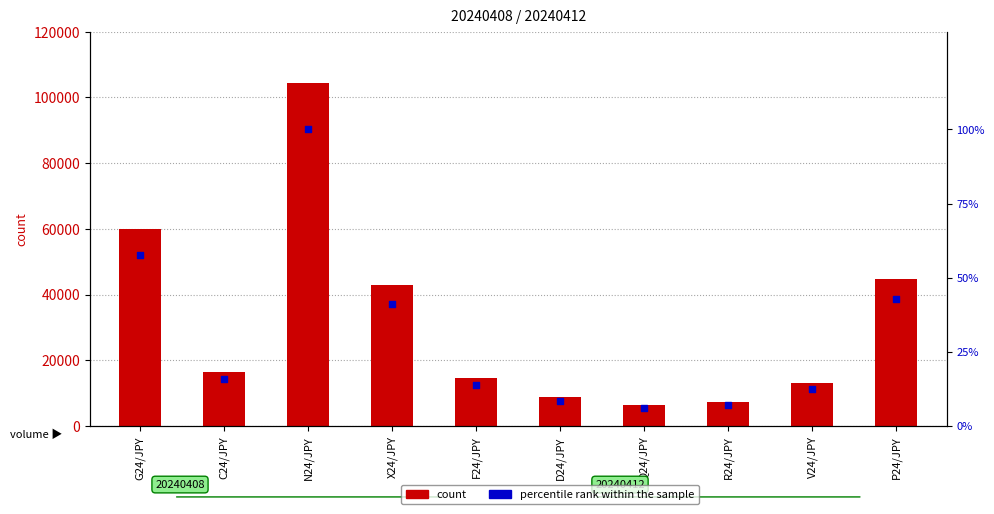

What are all the series names shown in the legend?

count, percentile rank within the sample